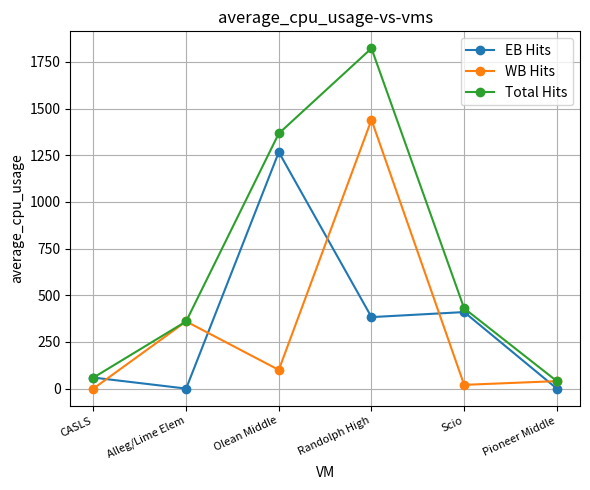

True or false: EB Hits has more than 0 interior local peaks.

True